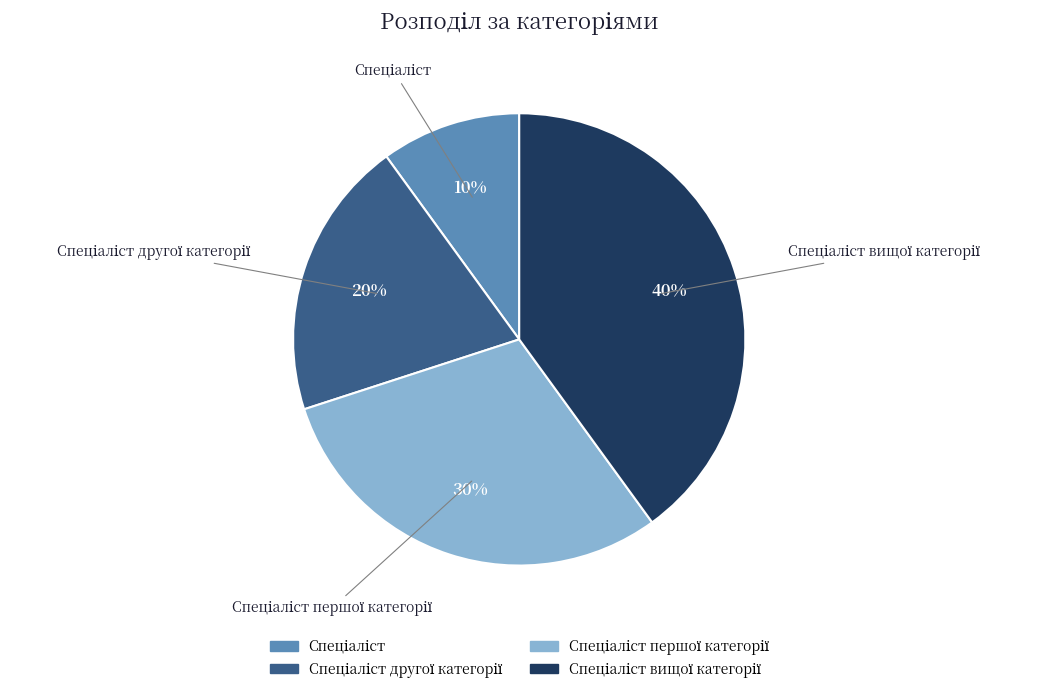

To the nearest percent, what is the difference between the largest and smallest slice percentages?

30%